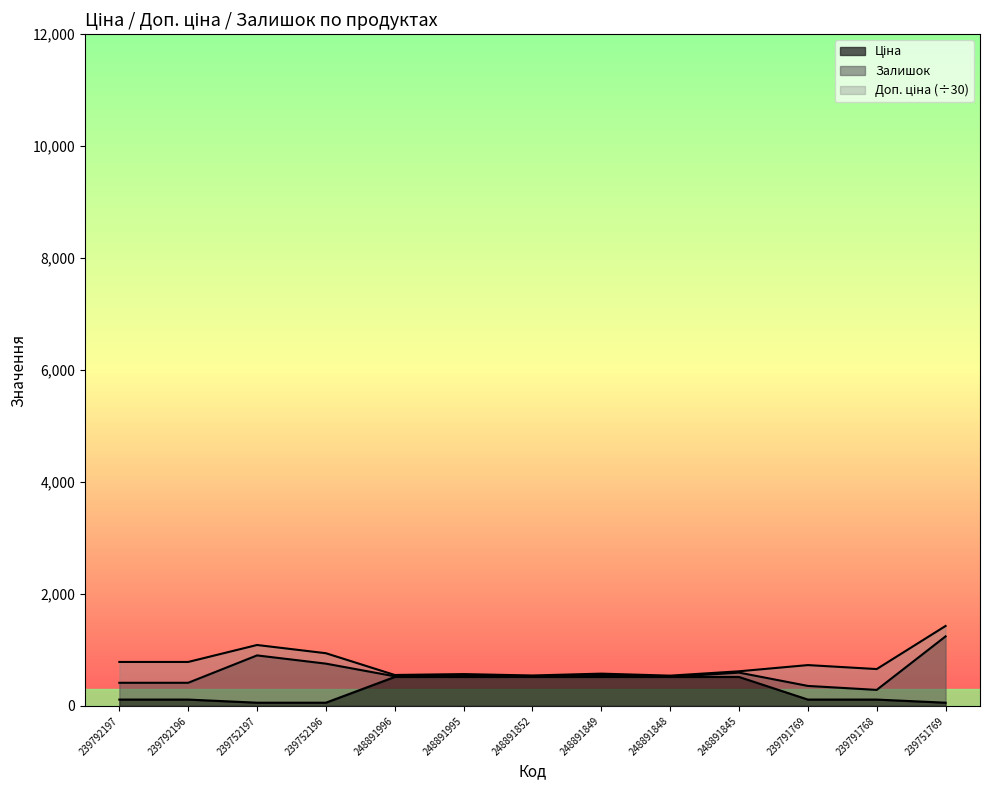

At how many categories does at least one series exceed 117?

13